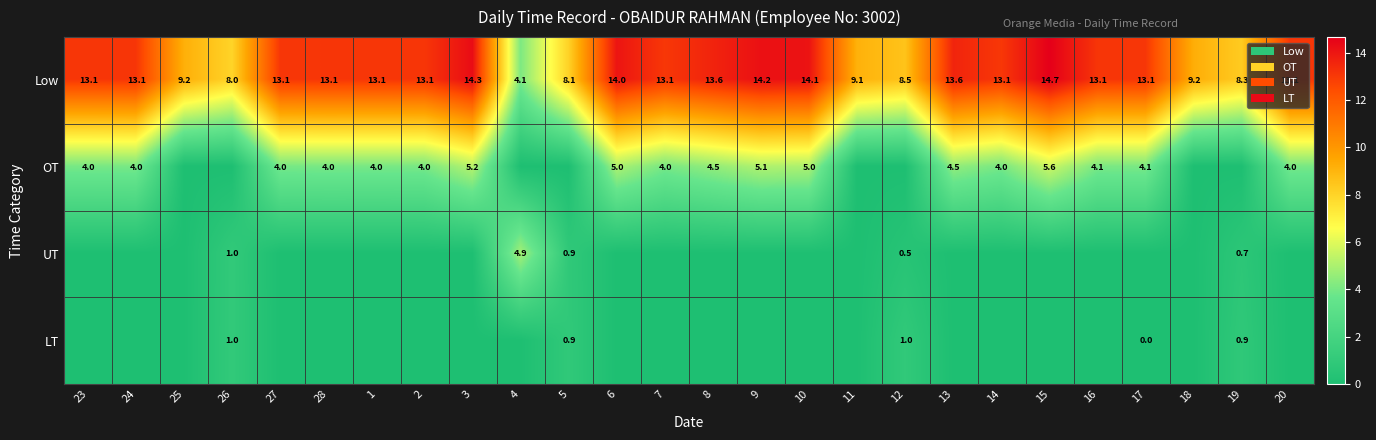

What is the maximum value shown in the chart?

14.7